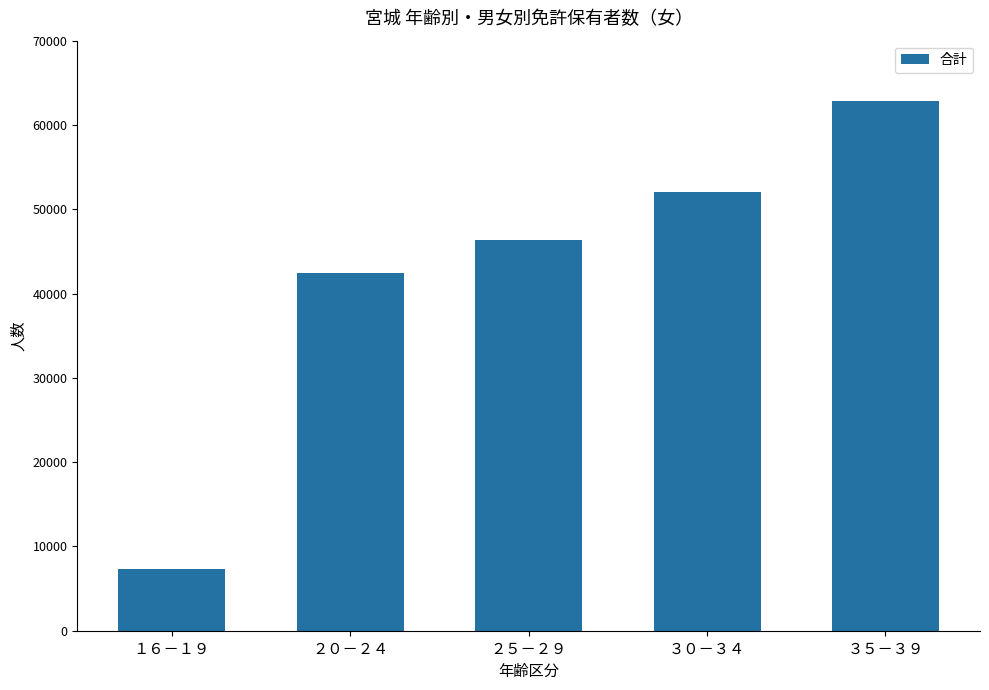

Which label corresponds to the smallest value in the chart?

１６－１９